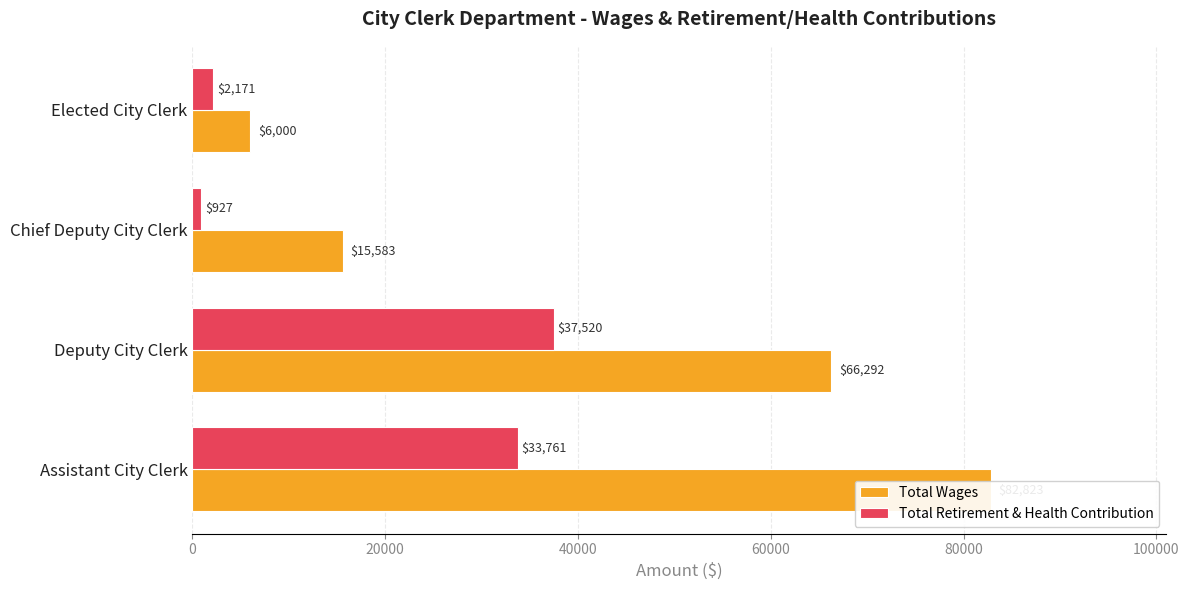

What are all the series names shown in the legend?

Total Wages, Total Retirement & Health Contribution